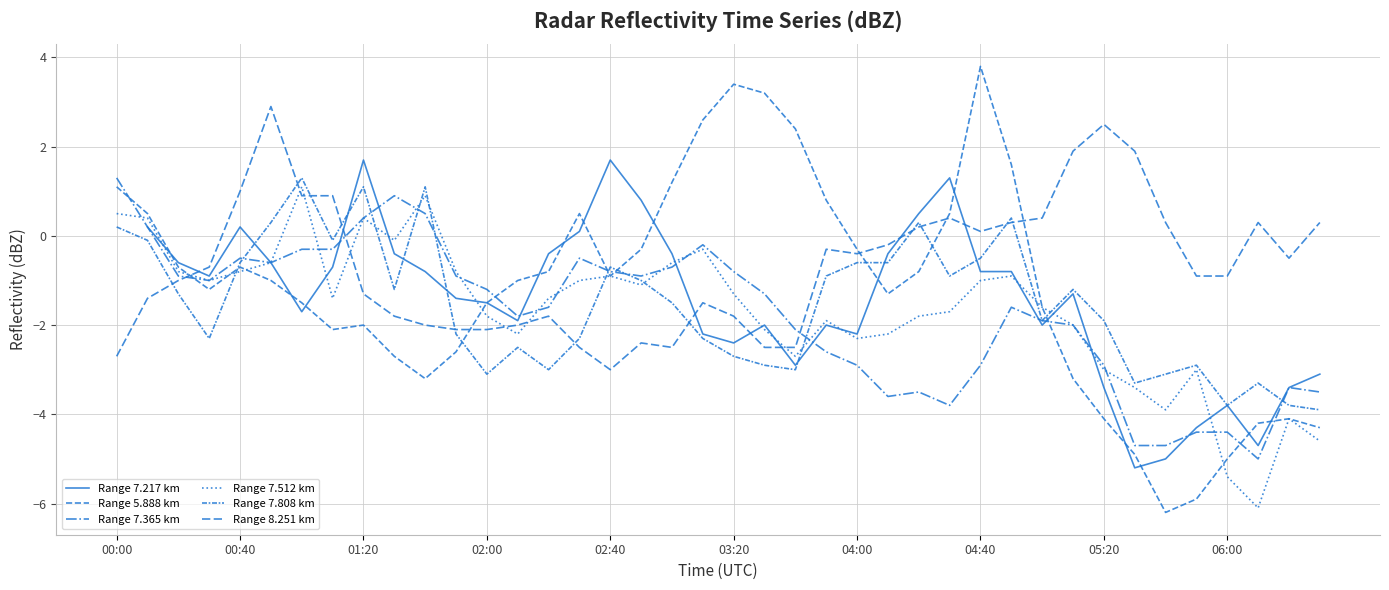

How many positive values does the Range 5.888 km series have?

12